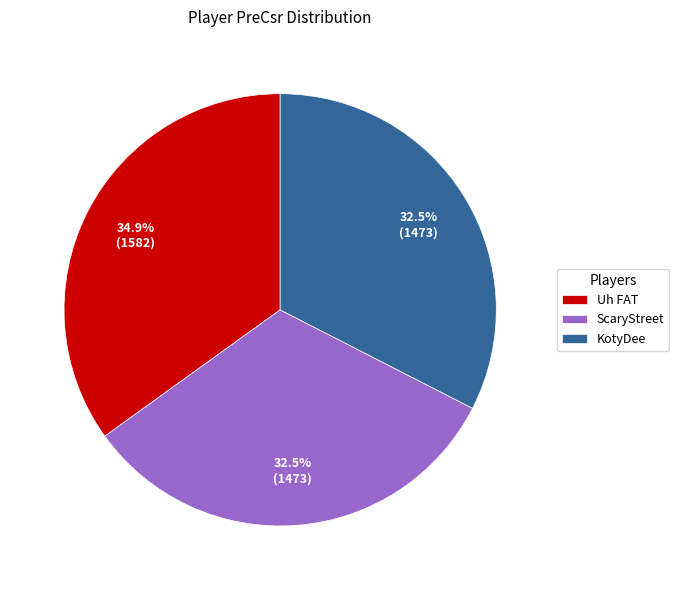

How much of the chart is everything except Uh FAT?

65.1%